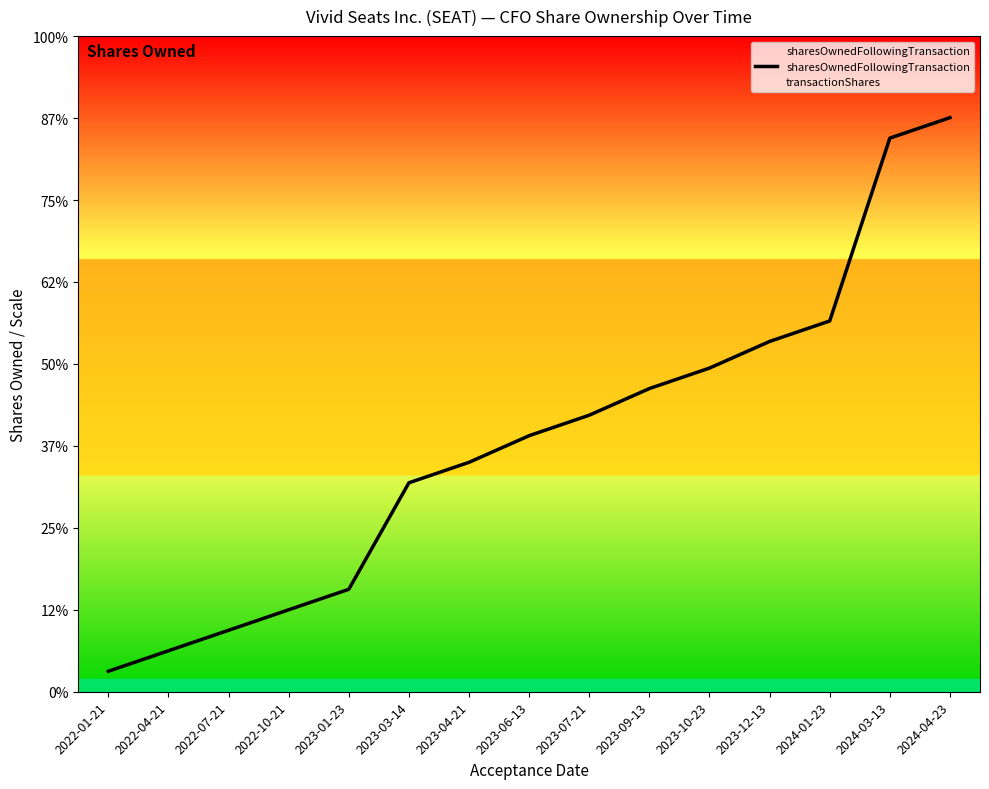

At which label is the value closest to 181378?

2023-09-13